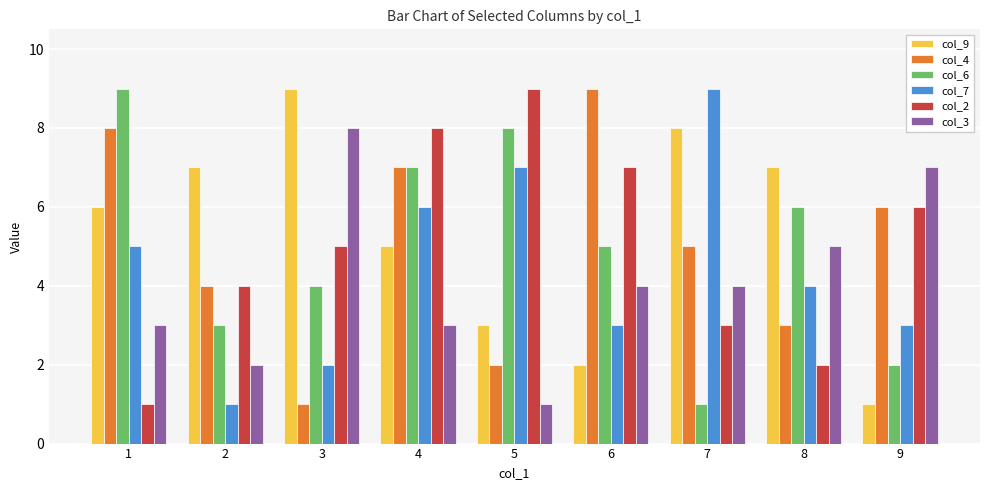

How many bars are there in each group?

6